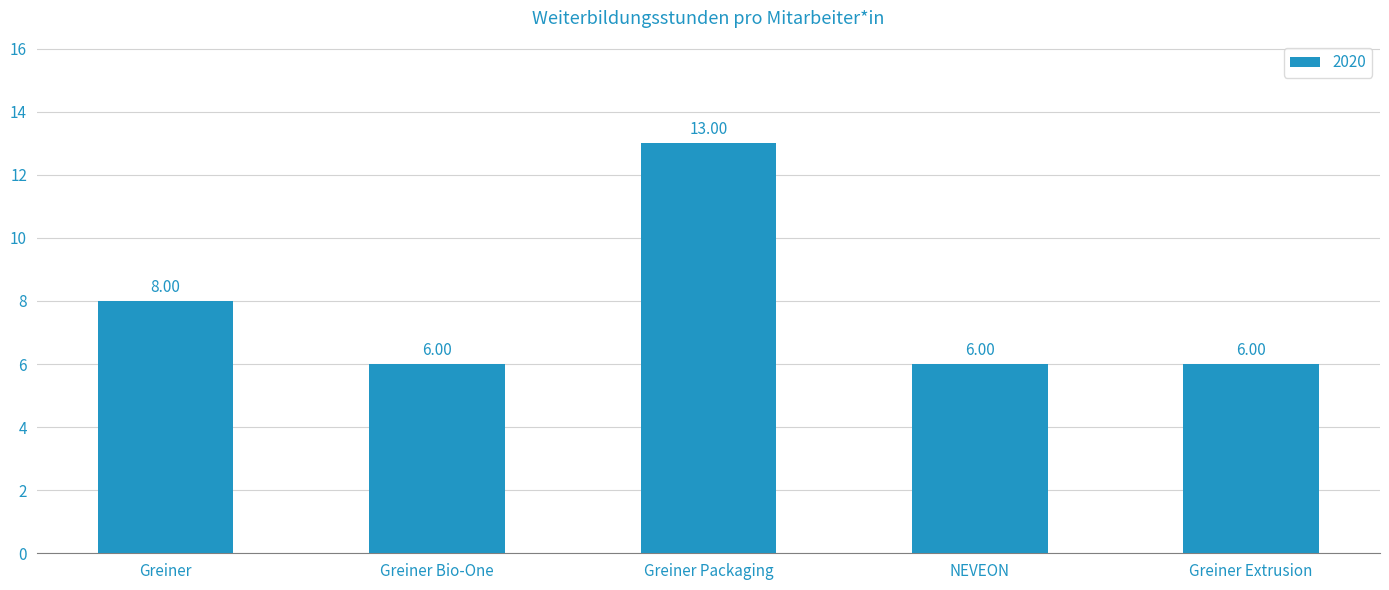

What is the difference between the maximum and minimum values?

7